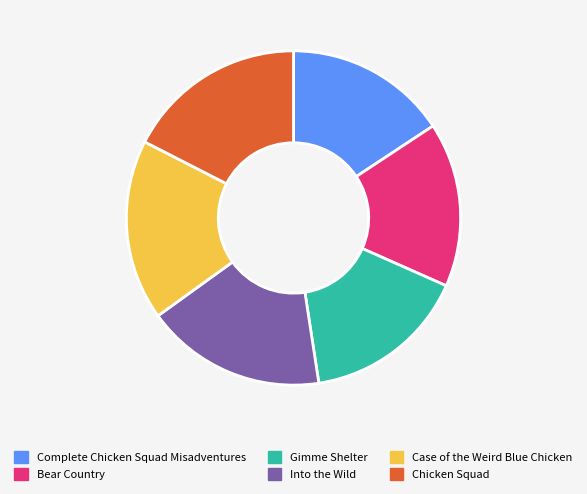

How many segments does this pie chart have?

6